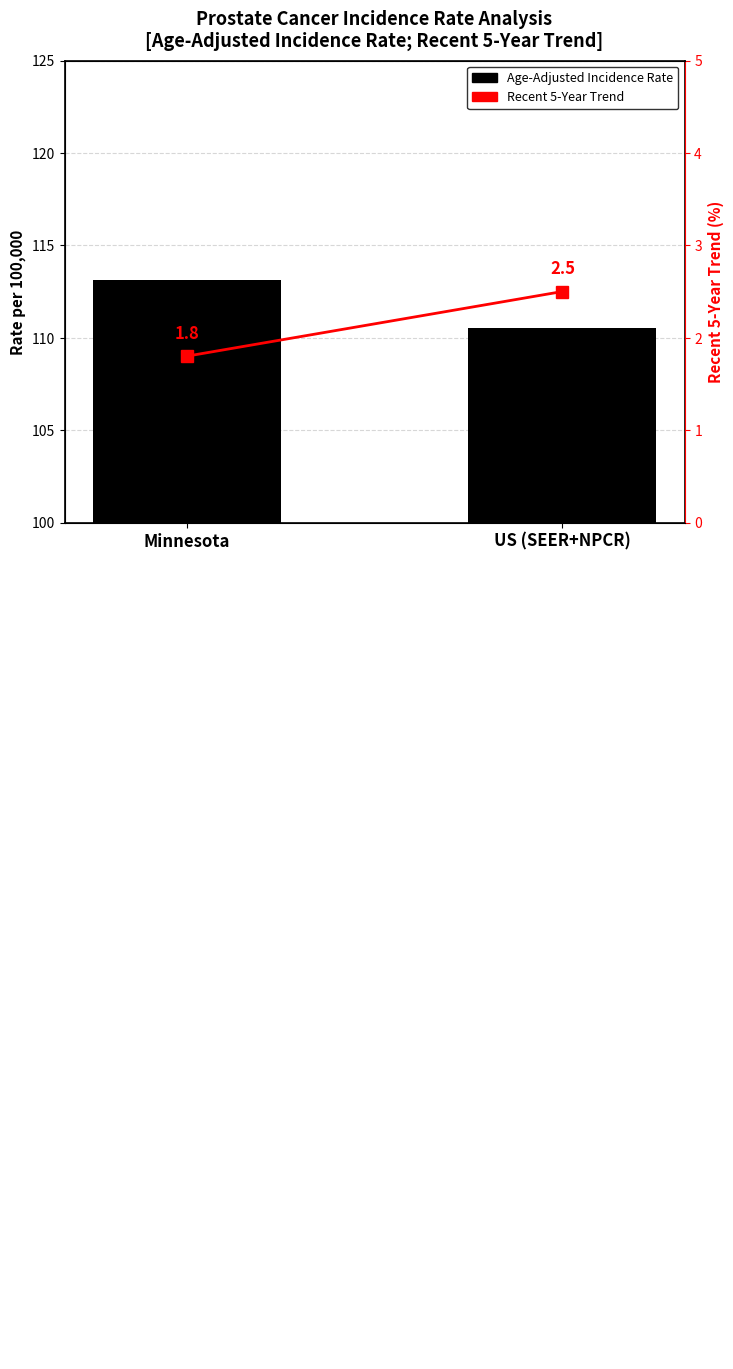

Between Minnesota and US (SEER+NPCR), which is larger?

Minnesota